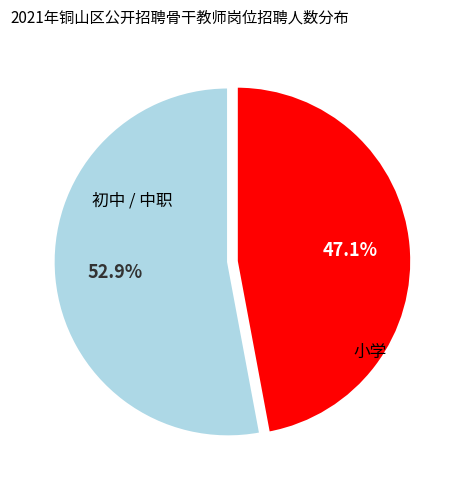

Does any single category account for the majority?

Yes